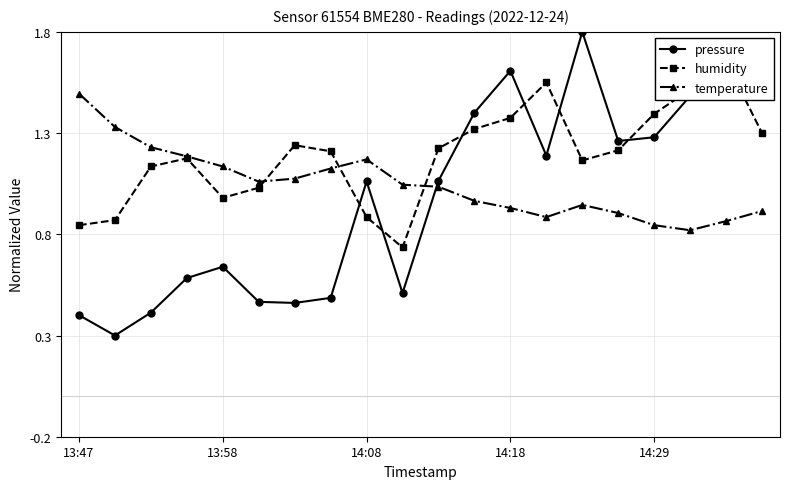

The value of temperature at 15 is 1.4. True or false?

False